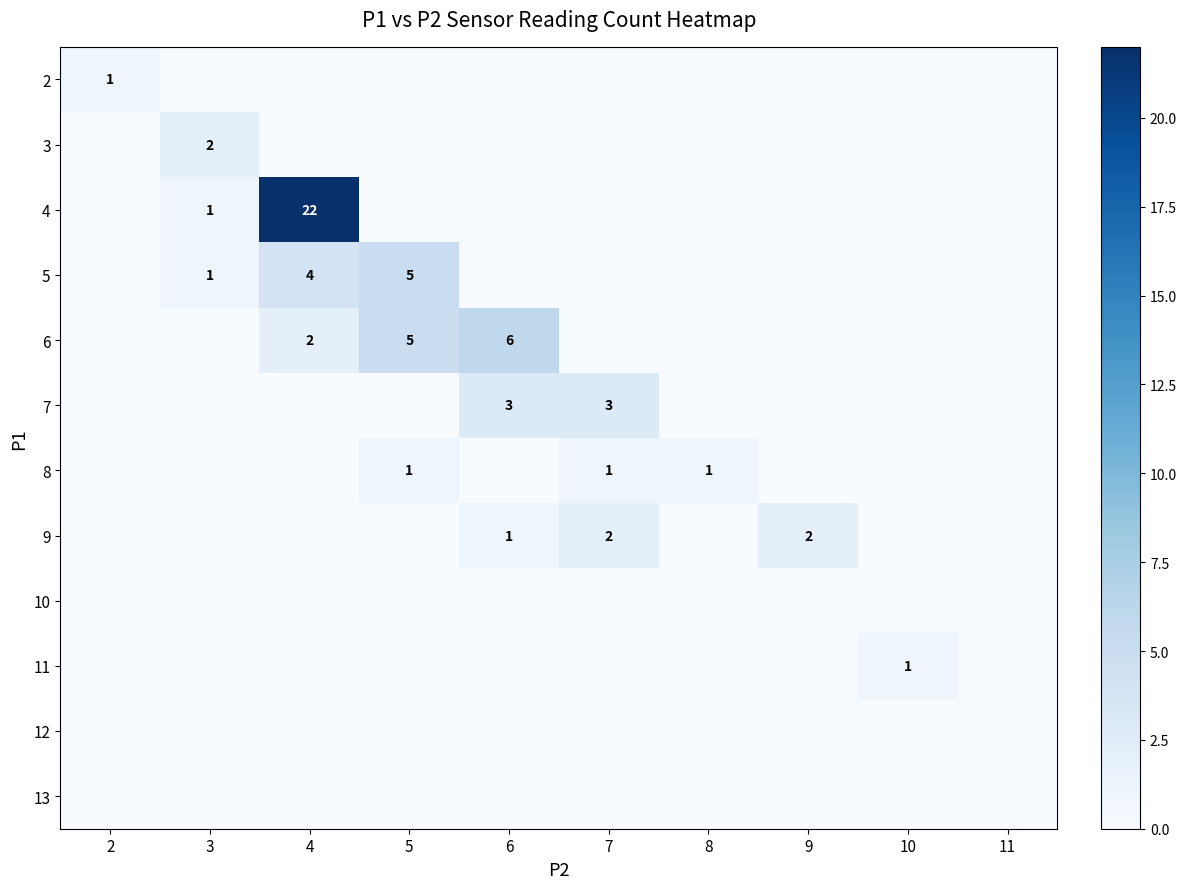

Is the value of 7 at 7 greater than the value of 4 at 4?

No